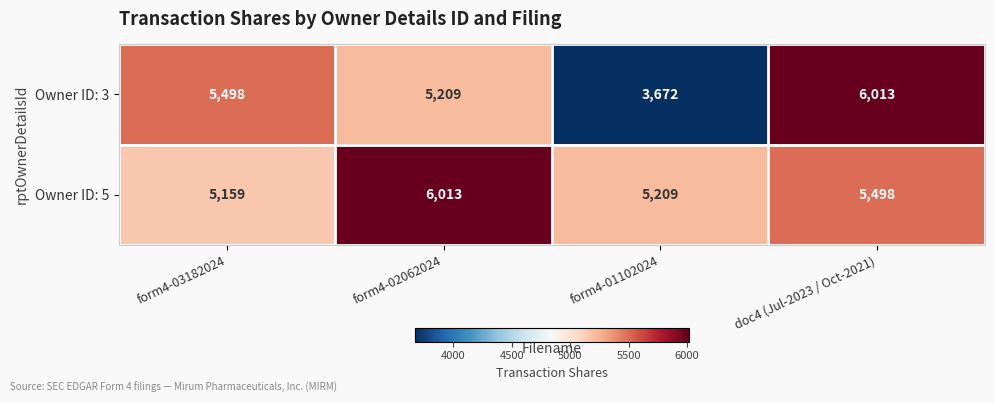

Rank the series at doc4 (Jul-2023 / Oct-2021) from lowest to highest value.

Owner ID: 5, Owner ID: 3